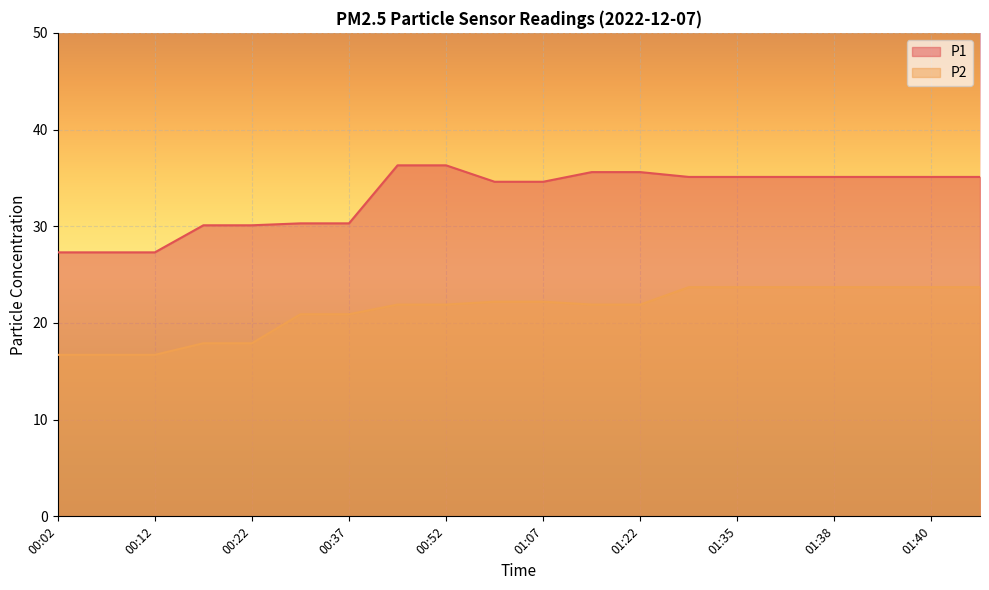

List the series in order of their peak value, lowest first.

P2, P1